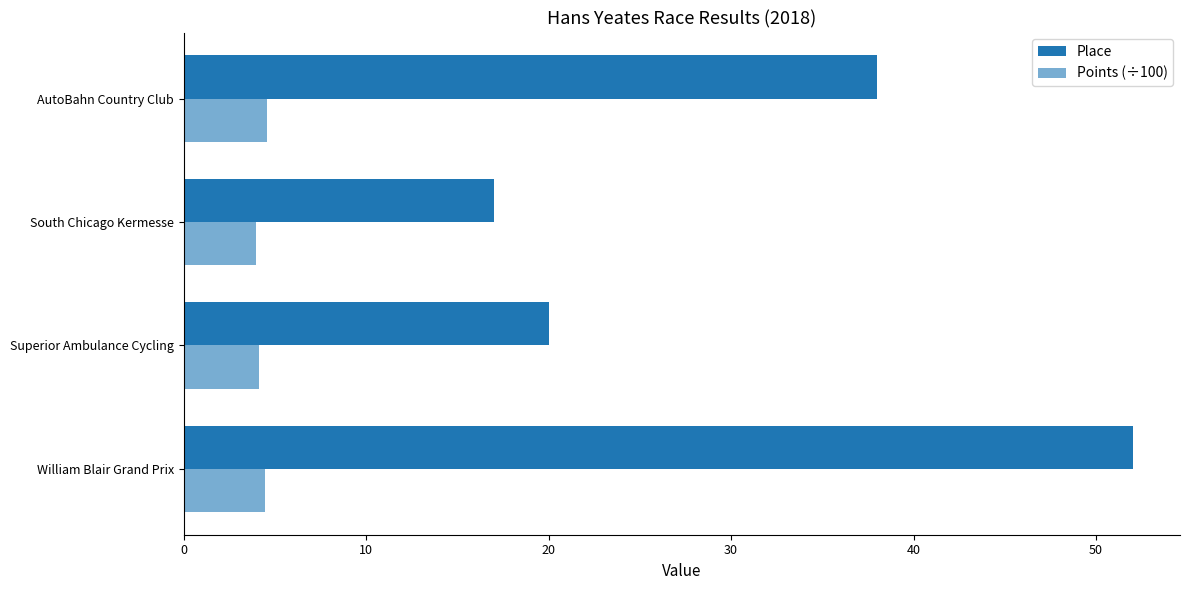

How many series are shown in this chart?

2